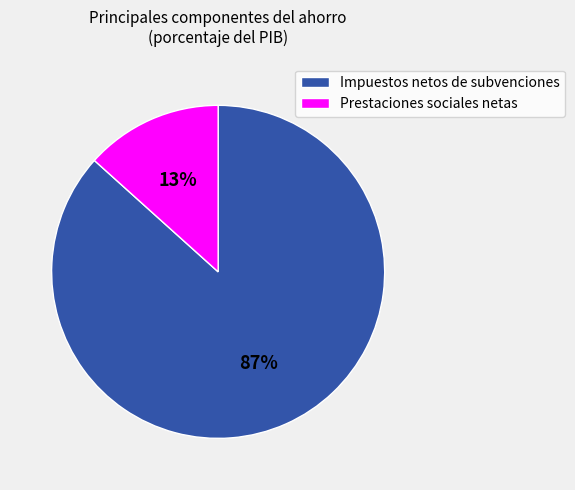

To the nearest percent, what is the average slice percentage?

50%